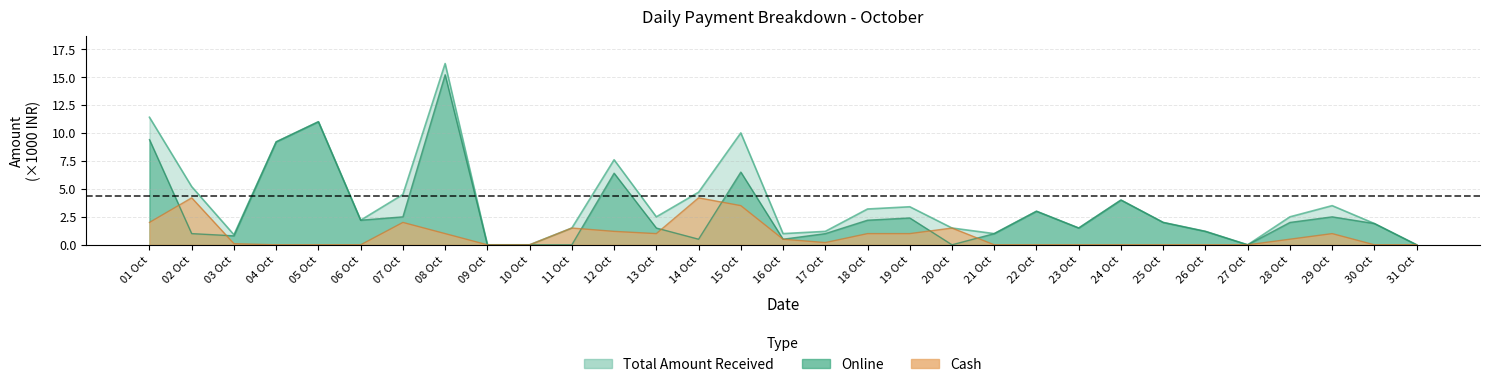

Rank the series by their average value, from lowest to highest.

Cash, Online, Total Amount Received